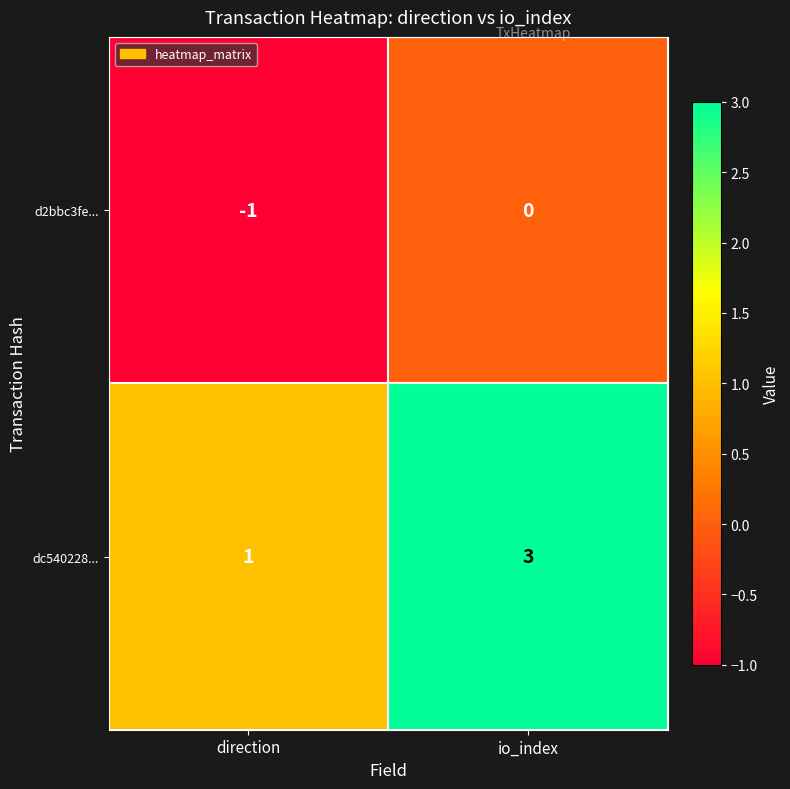

Where is d2bbc3fe... nearest to the value 0?

io_index